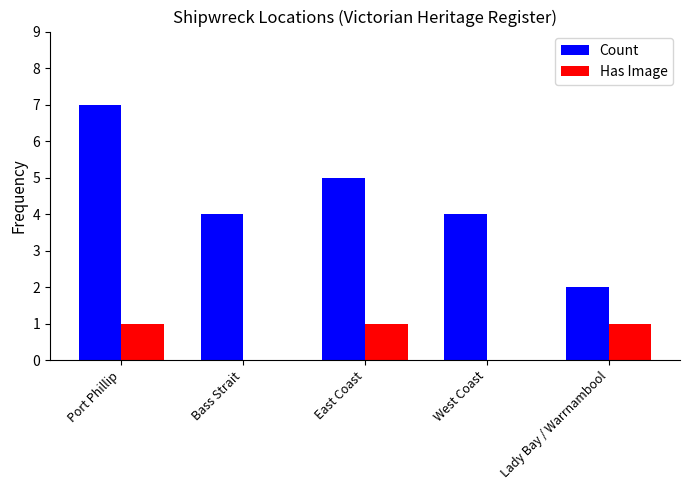

Is the value of Count at Port Phillip greater than the value of Has Image at West Coast?

Yes